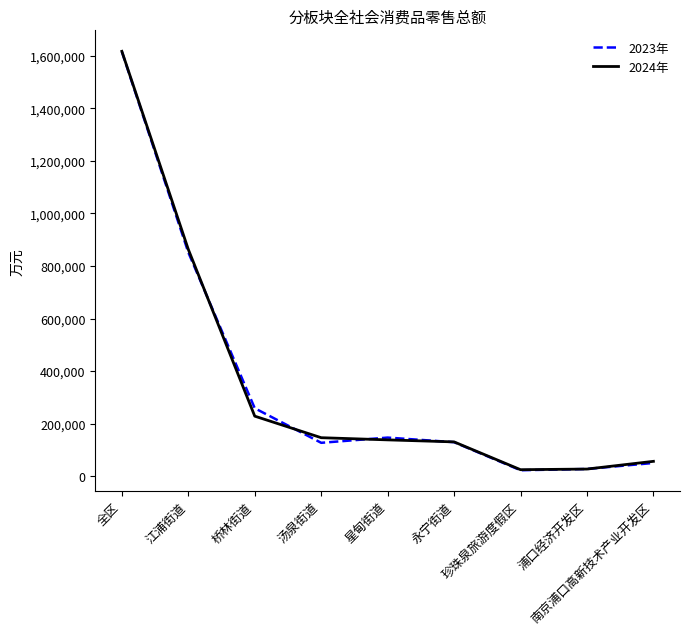

Which category has the highest value in the 2023年 series?

全区